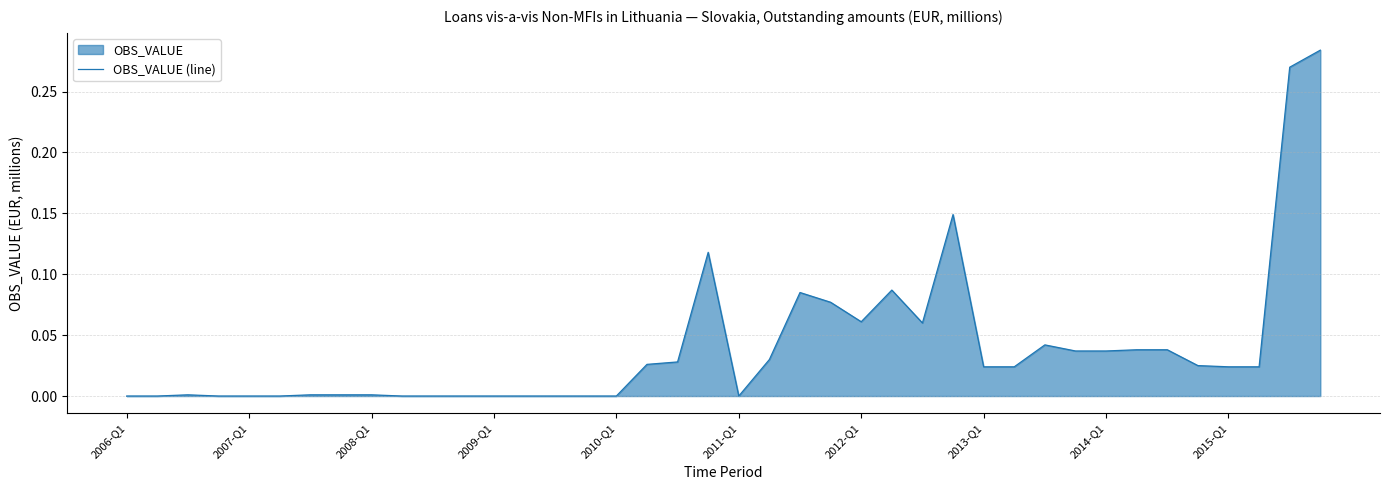

True or false: the data shows 0.2 at 2010-Q1.

False